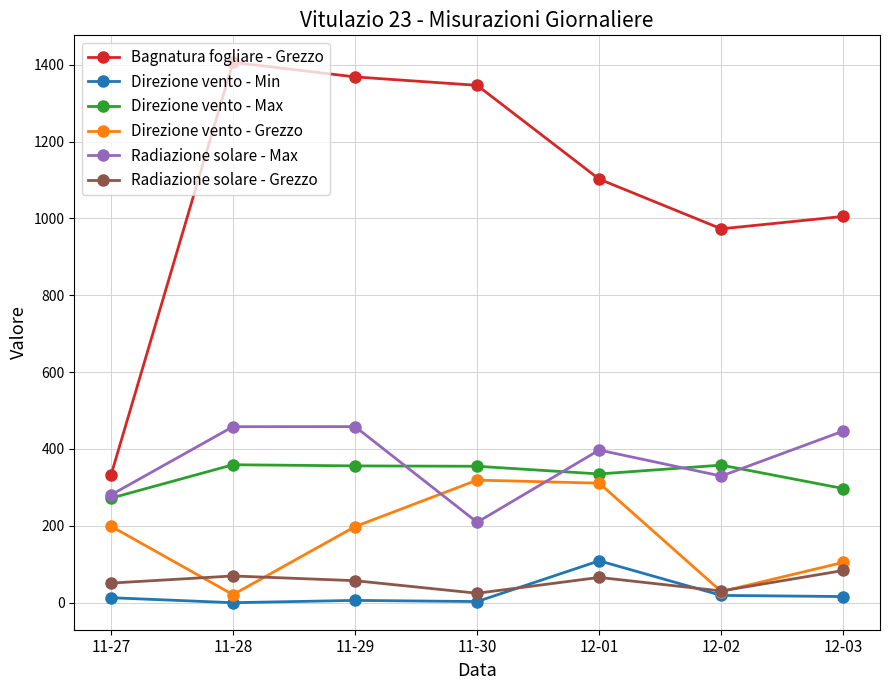

At 12-03, list the series in order from largest to smallest.

Bagnatura fogliare - Grezzo, Radiazione solare - Max, Direzione vento - Max, Direzione vento - Grezzo, Radiazione solare - Grezzo, Direzione vento - Min